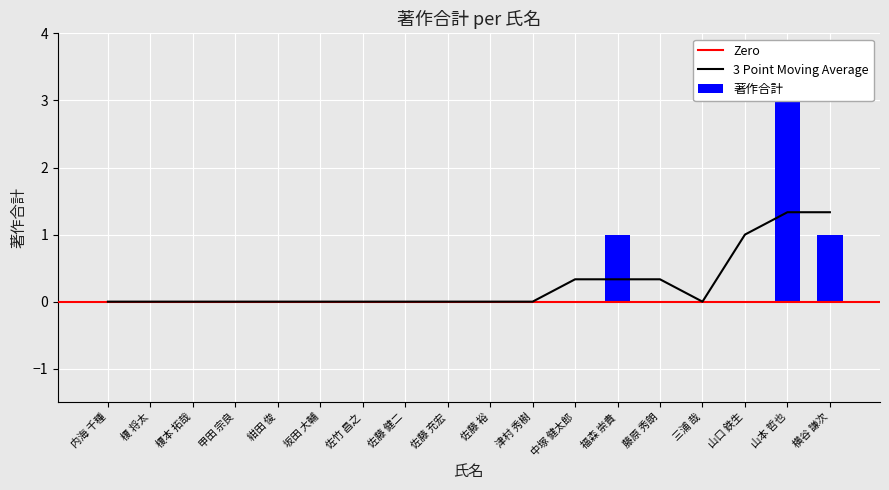

Rank the categories by value from highest to lowest.

山本 哲也, 福森 崇貴, 横谷 謙次, 内海 千種, 榎 将太, 榎本 拓哉, 甲田 宗良, 紺田 俊, 坂田 大輔, 佐竹 昌之, 佐藤 健二, 佐藤 充宏, 佐藤 裕, 津村 秀樹, 中塚 健太郎, 藤原 秀朗, 三浦 哉, 山口 鉄生